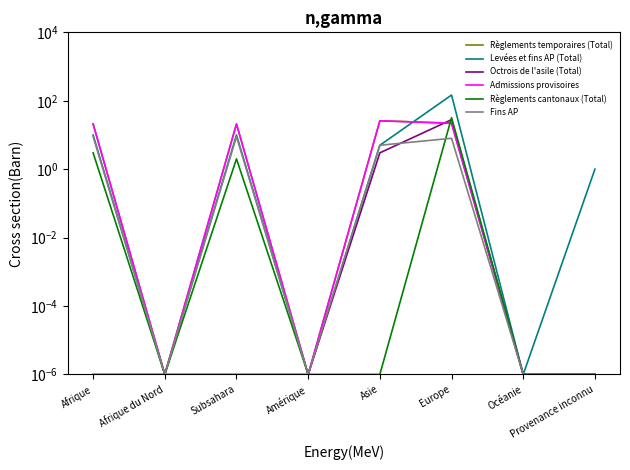

At which category is the sum across all series the highest?

Europe